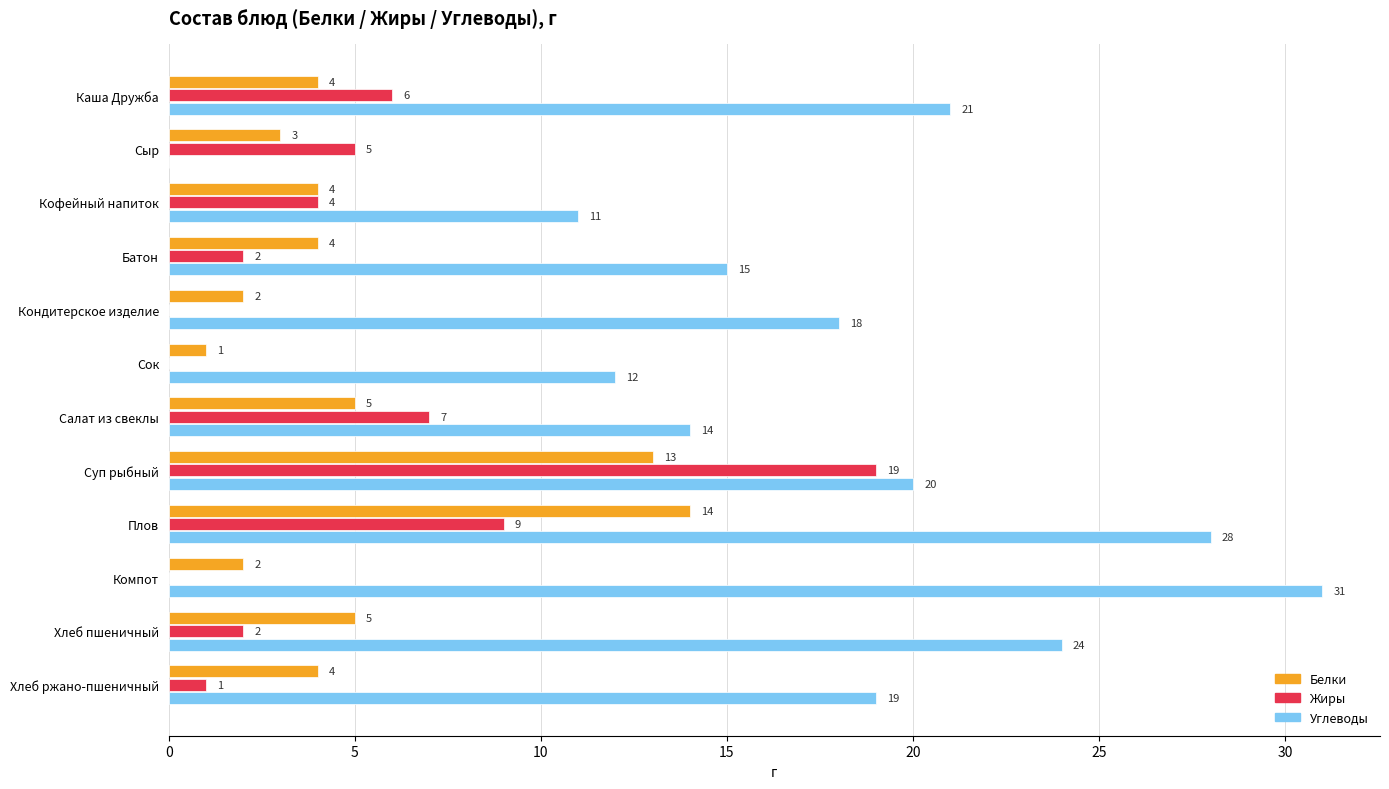

How many positive values does the Жиры series have?

9